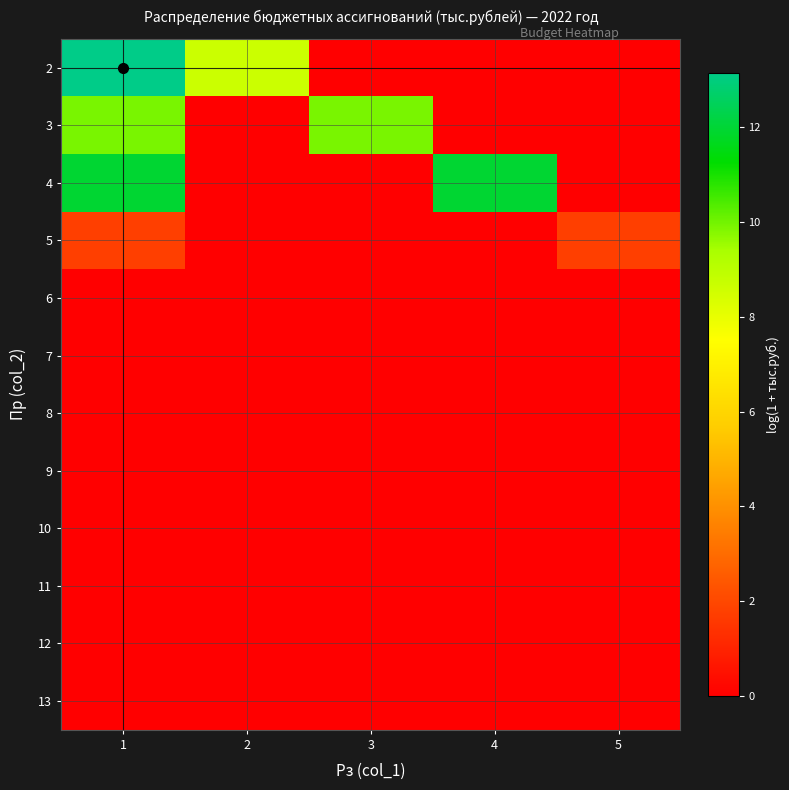

List the series in order of their peak value, lowest first.

6, 7, 8, 9, 10, 11, 12, 13, 5, 3, 4, 2